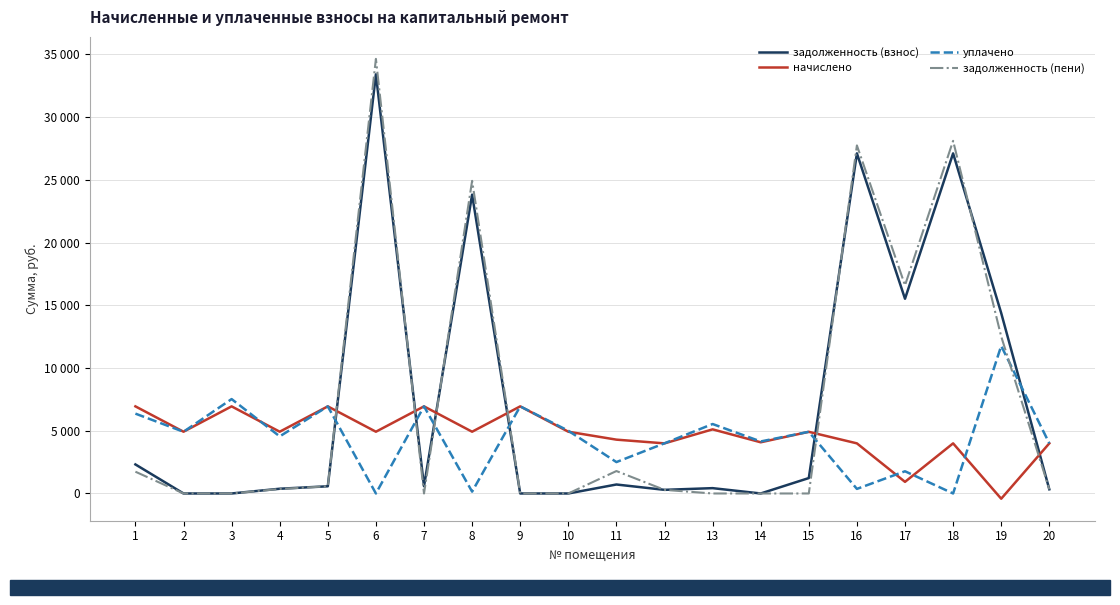

True or false: задолженность (взнос) has a value of 101.1 at 20.

False